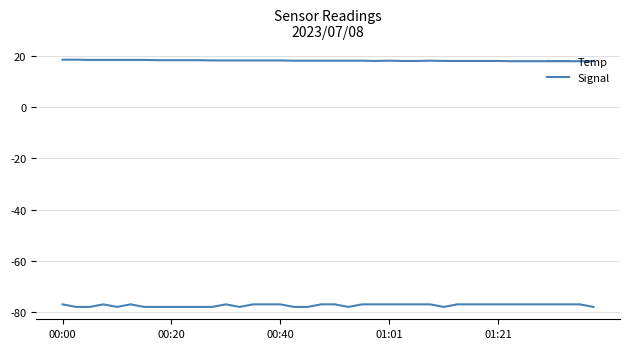

How many lines are shown in the chart?

2